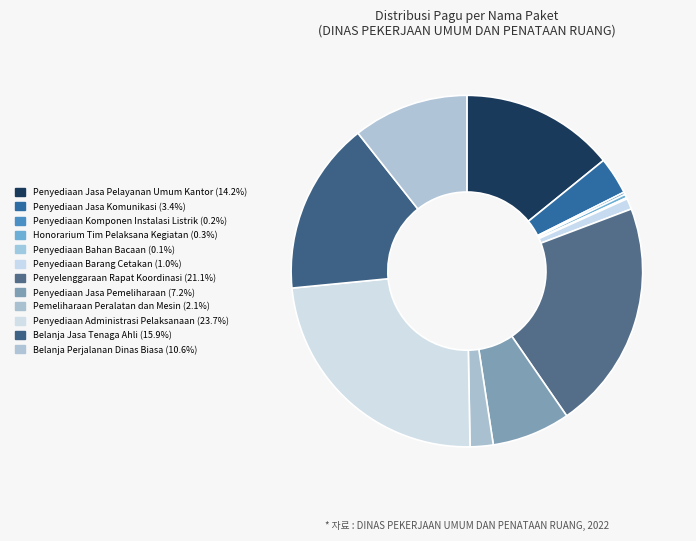

Does any single category account for the majority?

No